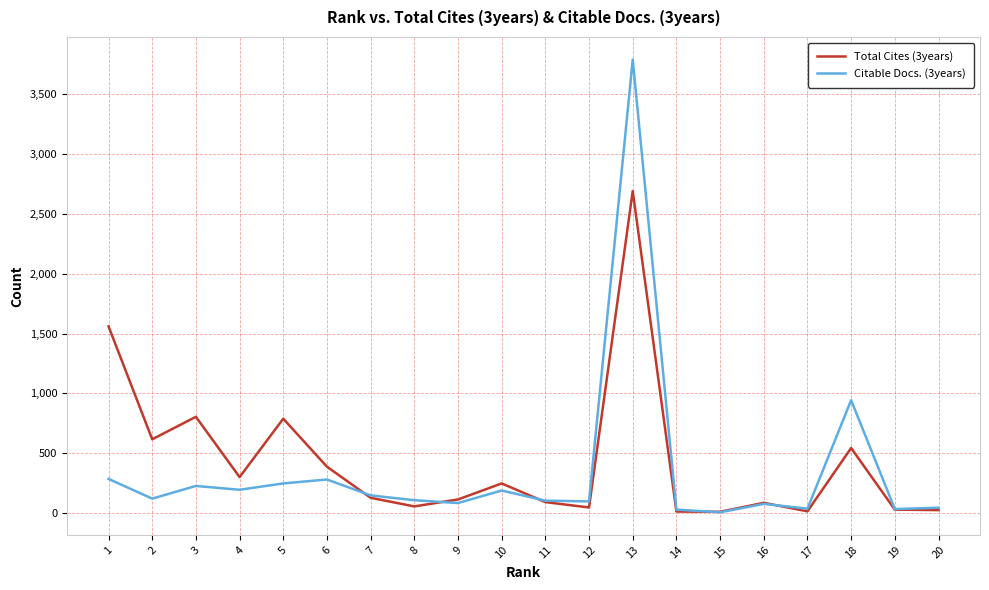

List the series in order of their peak value, highest first.

Citable Docs. (3years), Total Cites (3years)